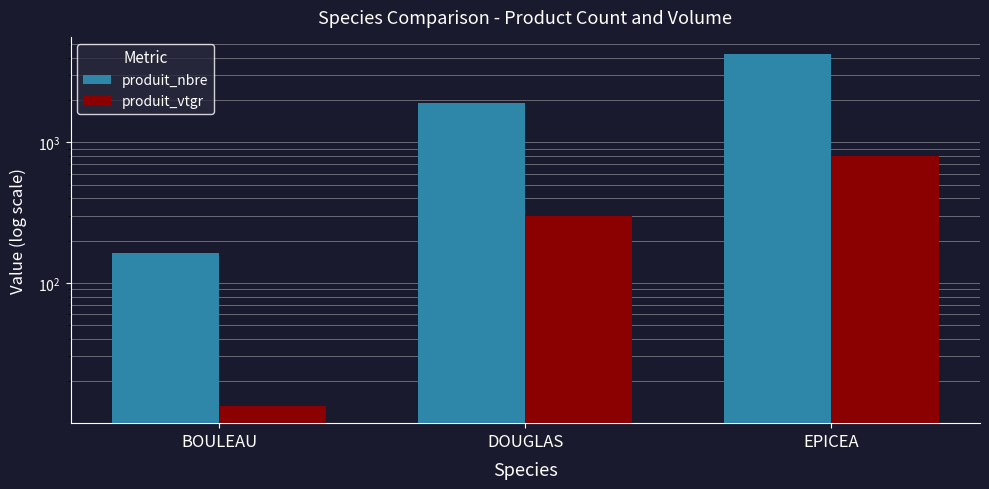

Rank the series by their maximum value, from lowest to highest.

produit_vtgr, produit_nbre